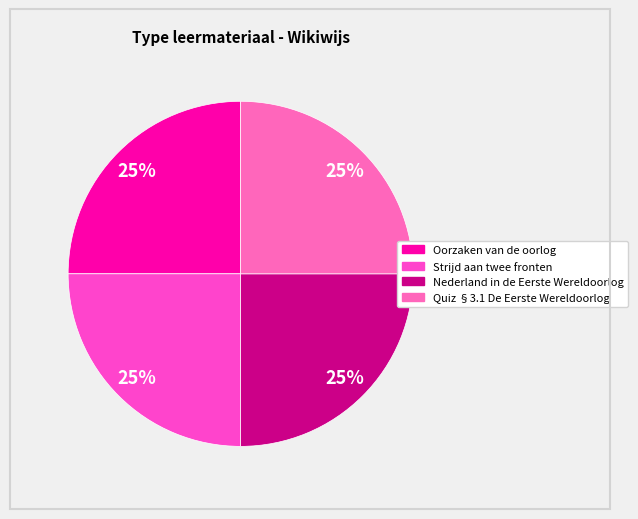

The Nederland in de Eerste Wereldoorlog slice represents 14% of the pie. True or false?

False